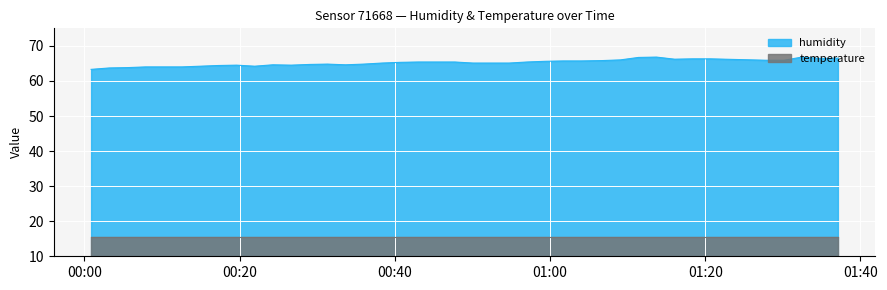

True or false: the data shows 64.0 at 2023-07-28T00:10:14.

True